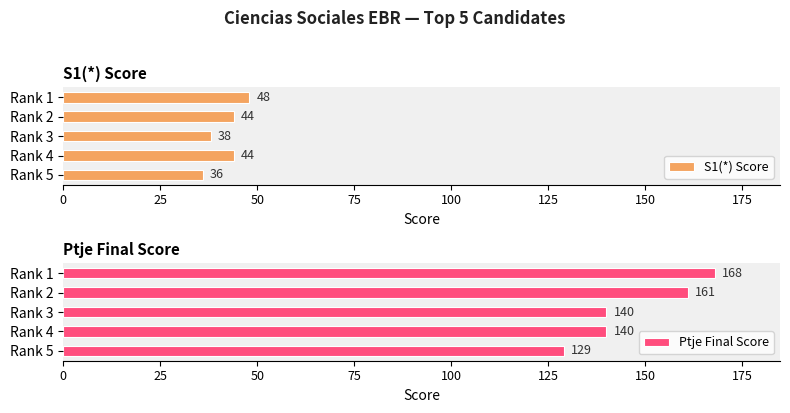

Reading left to right, list all the values displayed in this chart.

S1(*) Score: 36	44	38	44	48
Ptje Final Score: 129	140	140	161	168